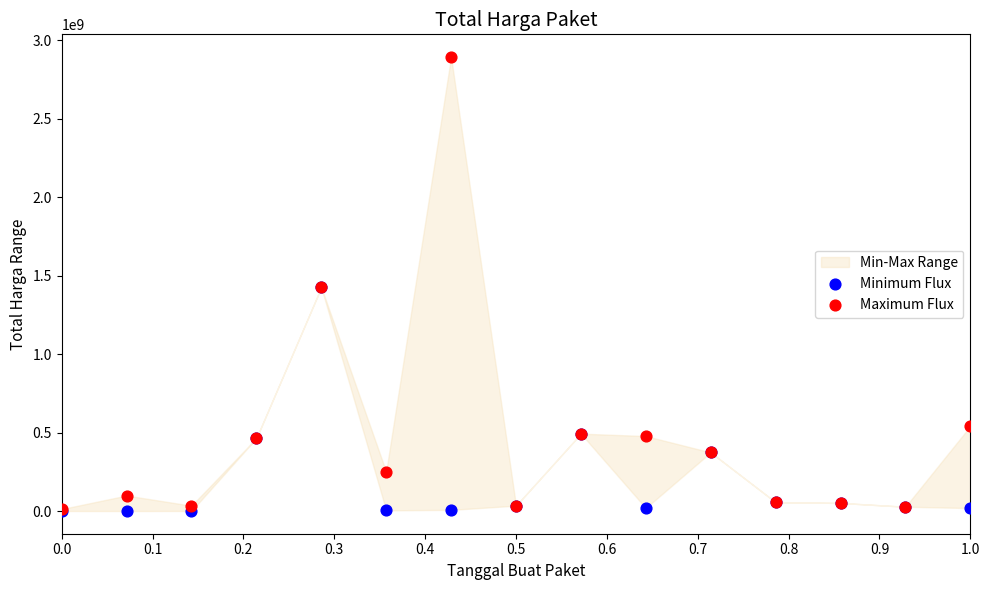

In the Minimum Flux series, what Y value is closest to 712972950?

493000000